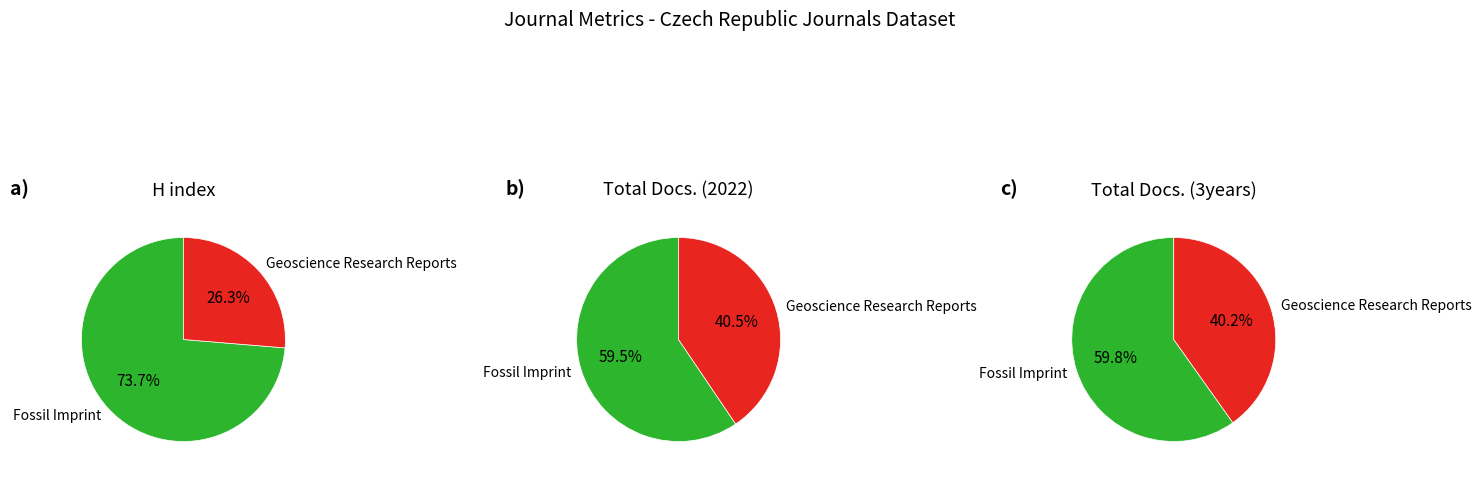

What is the majority slice?

Fossil Imprint